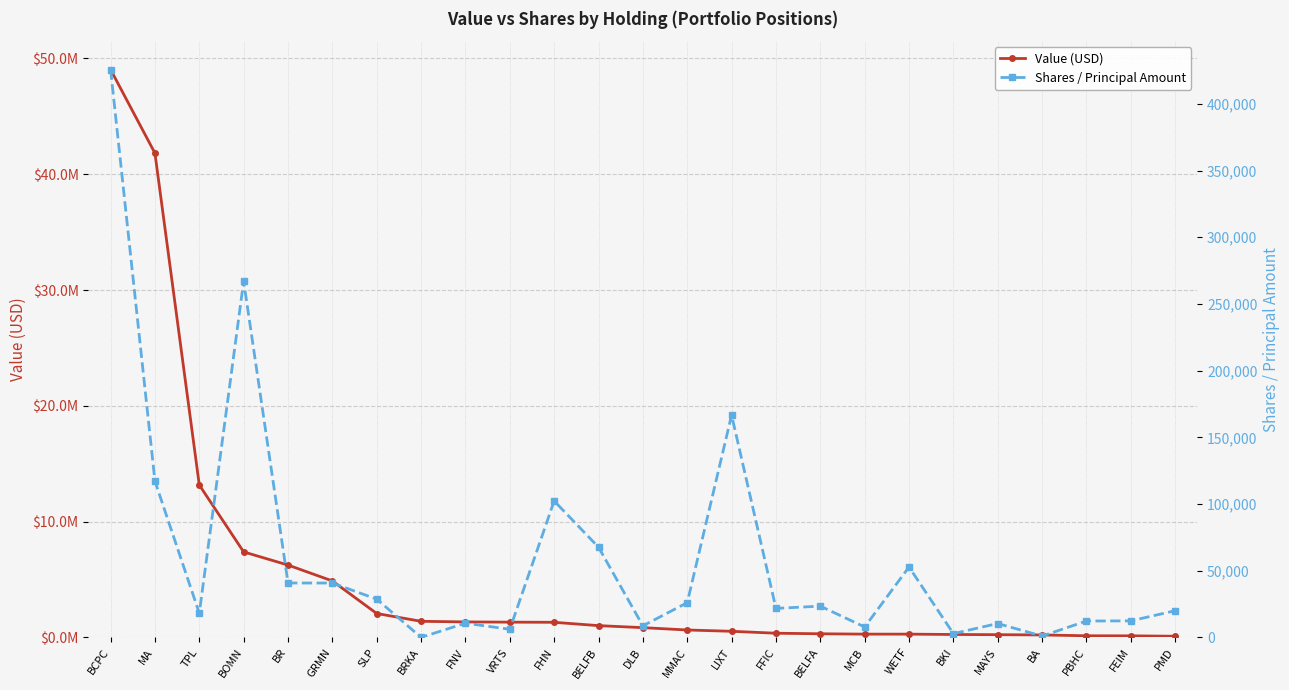

Count the number of data series in this chart.

2